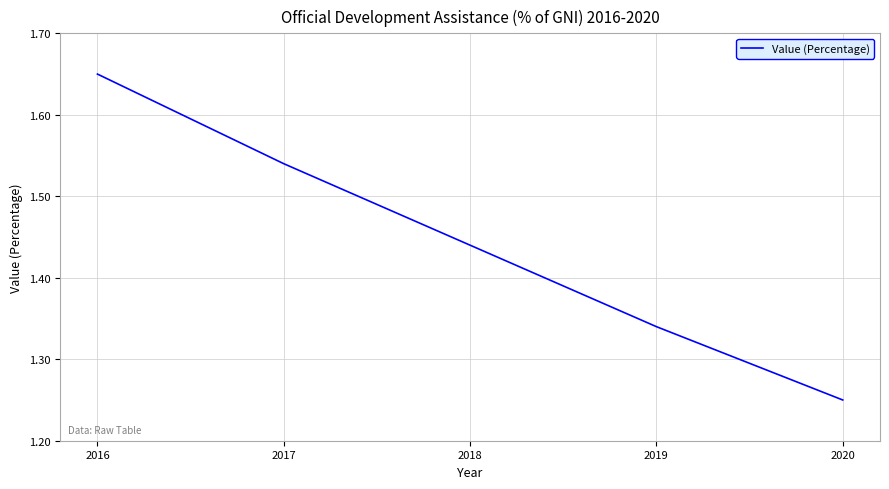

Which label corresponds to the smallest value in the chart?

2020